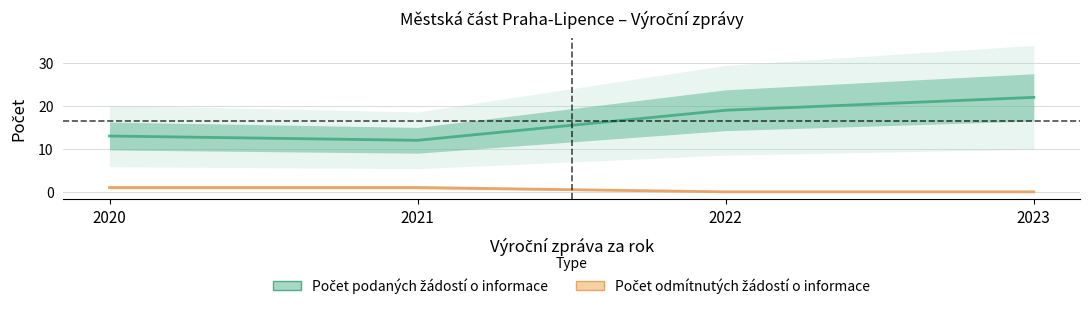

Which has a higher value, 2021 or 2020?

2020